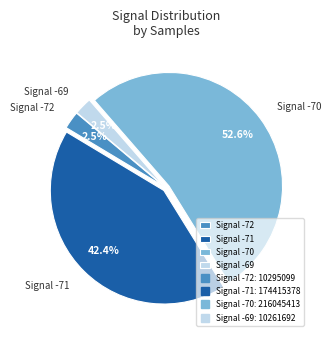

Between Signal -70 and Signal -71, which is larger?

Signal -70